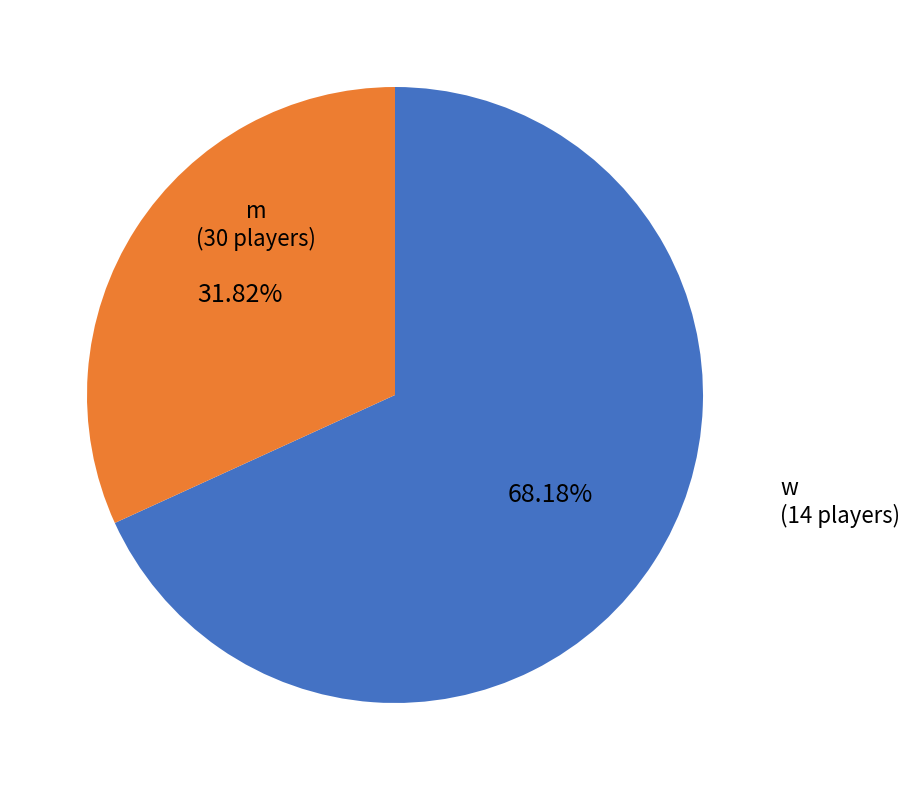

Does any single category account for the majority?

Yes